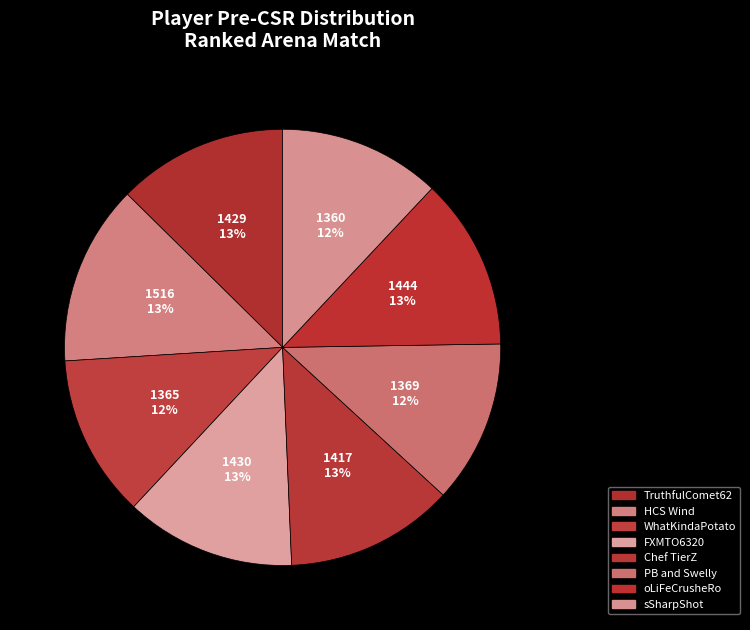

Count the number of slices in the pie.

8